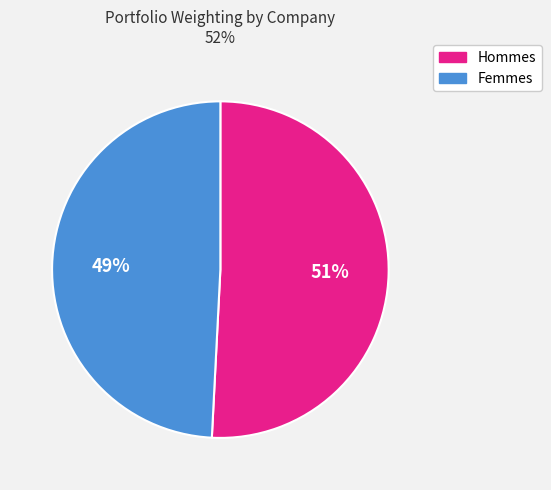

To the nearest percent, what is the average slice percentage?

50%